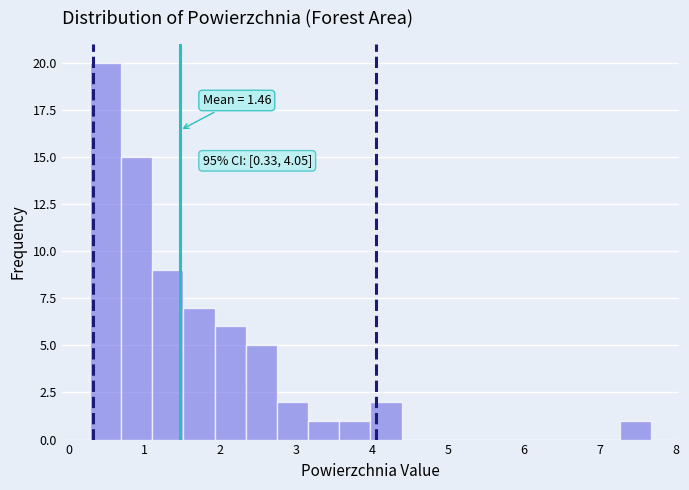

Which range on the x-axis has the tallest bar?

0.3 to 0.7